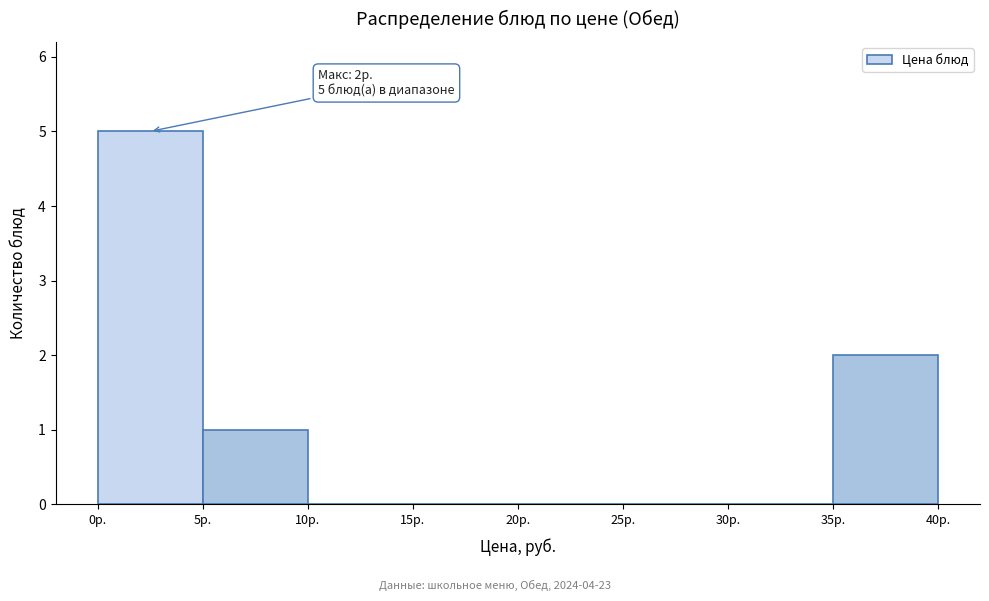

Over which range of the x-axis is the bar tallest?

0 to 5